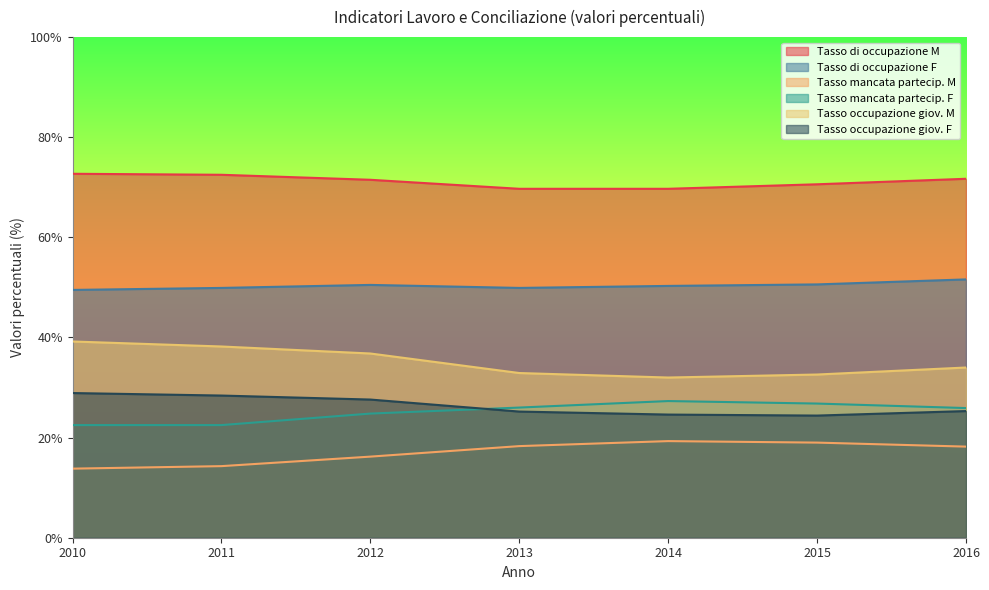

Rank the series at 2015 from lowest to highest value.

Tasso mancata partecip. M, Tasso occupazione giov. F, Tasso mancata partecip. F, Tasso occupazione giov. M, Tasso di occupazione F, Tasso di occupazione M